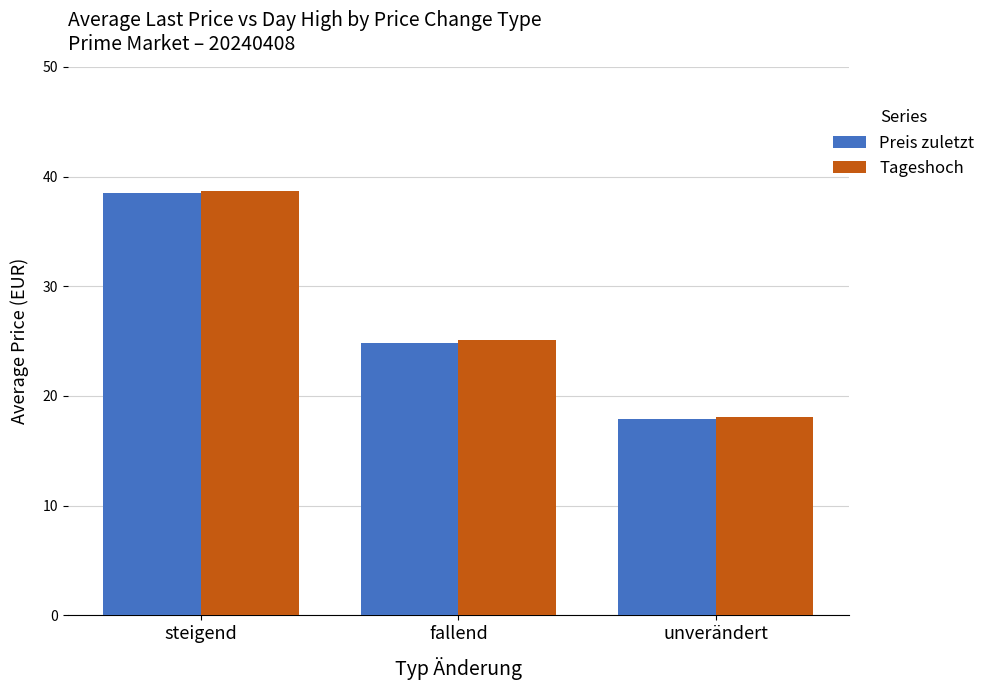

At which label does Tageshoch reach its minimum?

unverändert